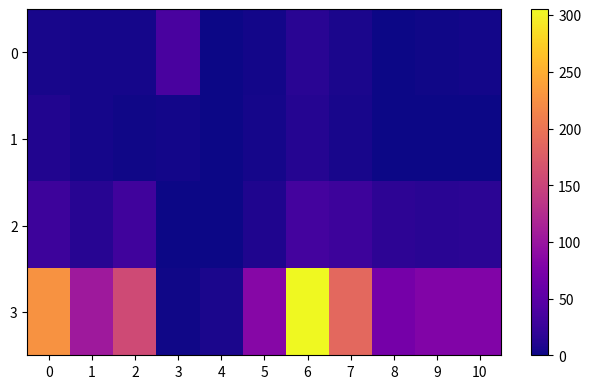

How many data points does each series have?

11